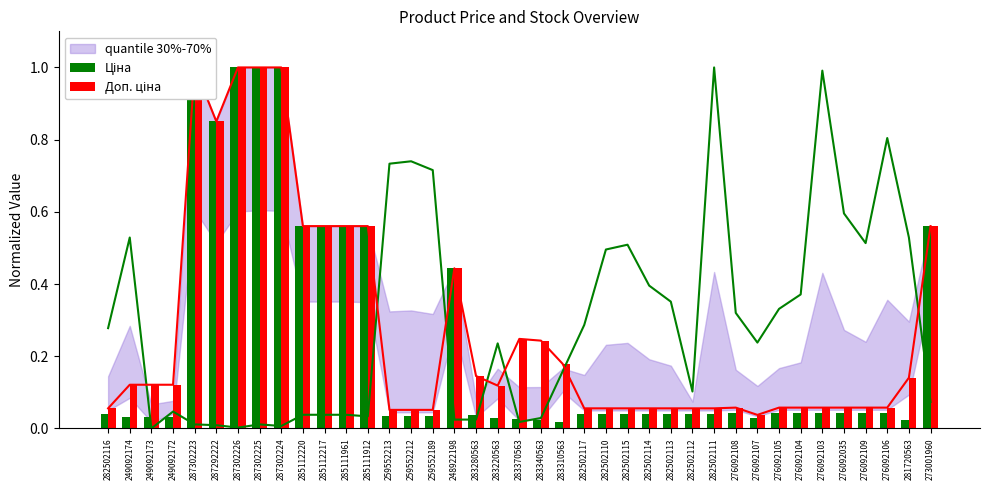

Reading right to left, extract all data points from this chart.

Ціна: 0.6	0.0	0.0	0.0	0.0	0.0	0.0	0.0	0.0	0.0	0.0	0.0	0.0	0.0	0.0	0.0	0.0	0.0	0.0	0.0	0.0	0.0	0.4	0.0	0.0	0.0	0.6	0.6	0.6	0.6	1.0	1.0	1.0	0.9	1.0	0.0	0.0	0.0	0.0
Доп. ціна: 0.6	0.1	0.1	0.1	0.1	0.1	0.1	0.1	0.0	0.1	0.1	0.1	0.1	0.1	0.1	0.1	0.1	0.2	0.2	0.2	0.1	0.1	0.4	0.1	0.1	0.1	0.6	0.6	0.6	0.6	1.0	1.0	1.0	0.9	1.0	0.1	0.1	0.1	0.1